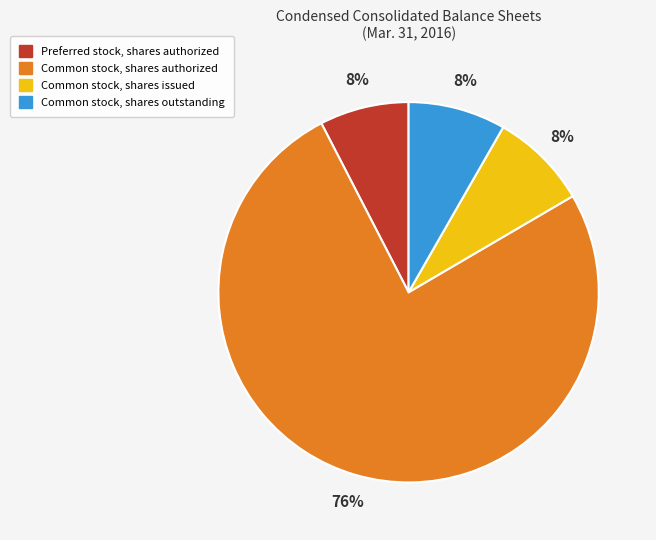

To the nearest percent, what is the combined percentage of Preferred stock, shares authorized and Common stock, shares outstanding?

16%